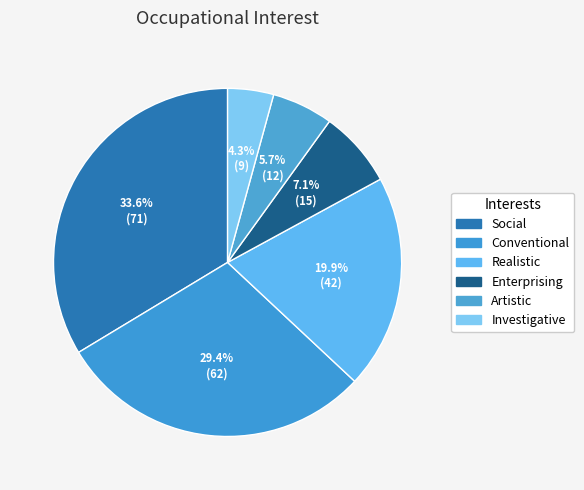

Count the number of slices in the pie.

6